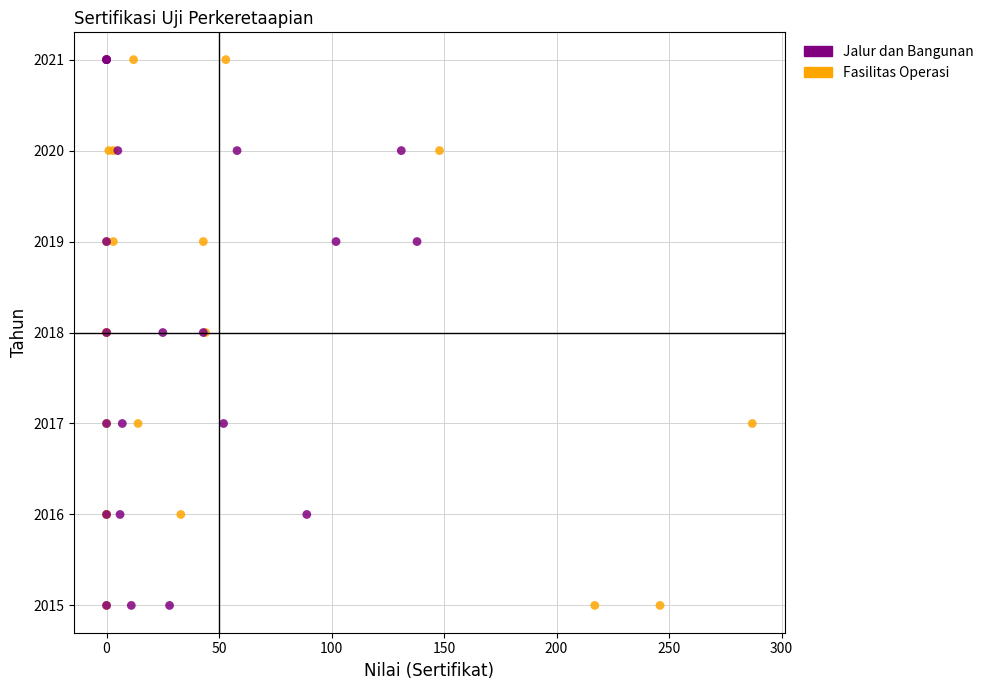

What are all the series names shown in the legend?

Jalur dan Bangunan, Fasilitas Operasi